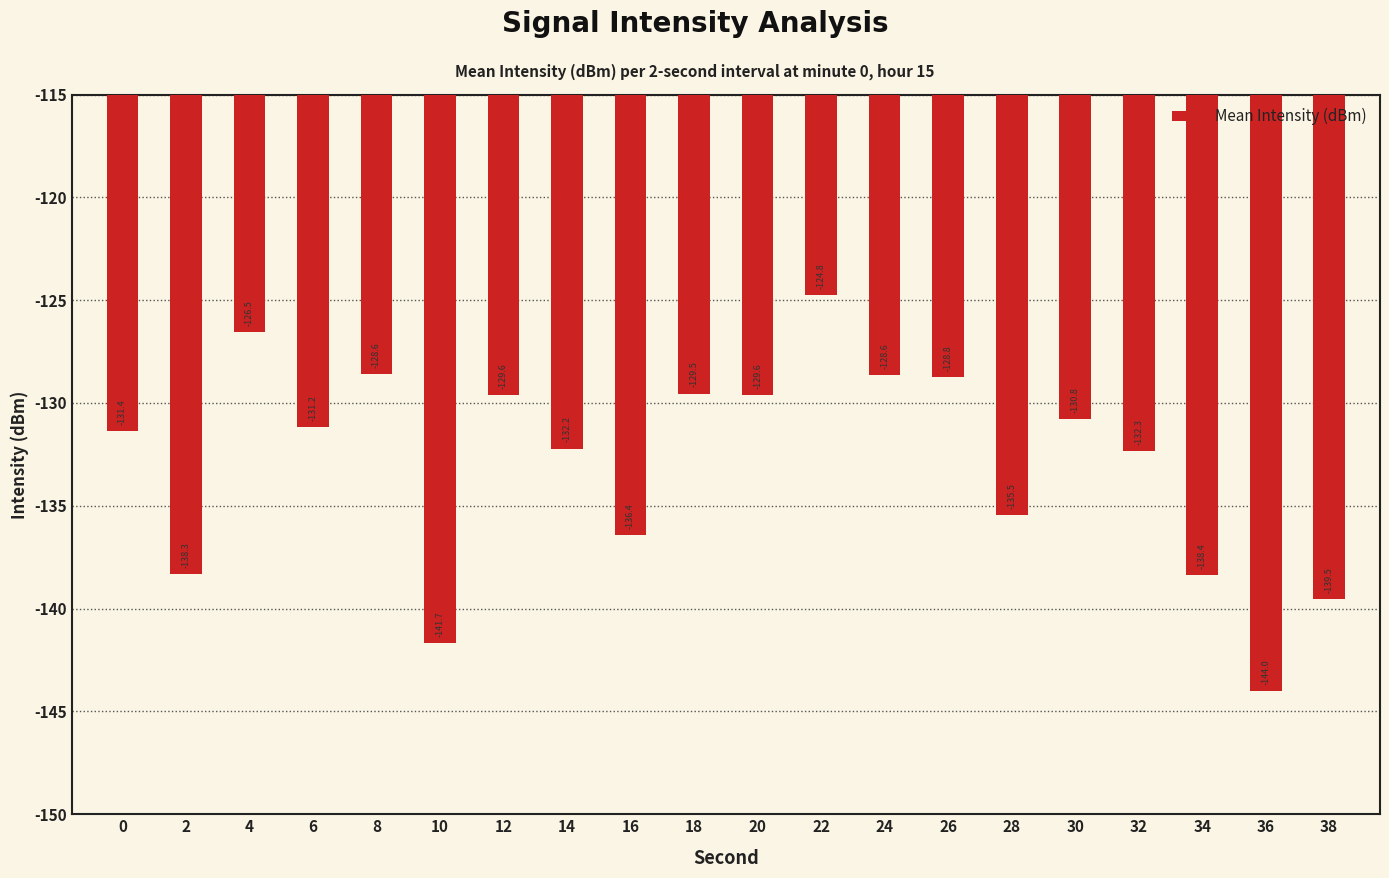

Reading left to right, extract all data points from this chart.

0=-131.4	2=-138.3	4=-126.5	6=-131.2	8=-128.6	10=-141.7	12=-129.6	14=-132.2	16=-136.4	18=-129.5	20=-129.6	22=-124.8	24=-128.6	26=-128.8	28=-135.5	30=-130.8	32=-132.3	34=-138.4	36=-144.0	38=-139.5